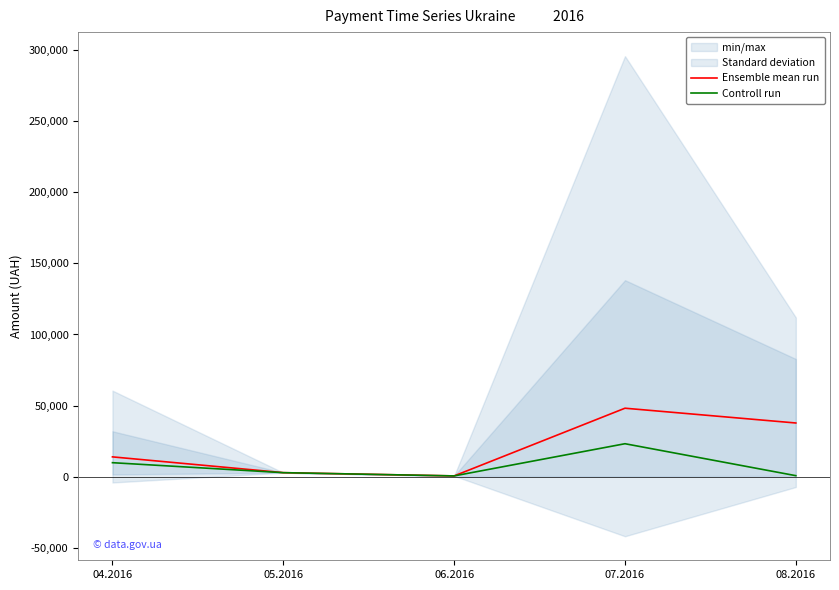

What is the highest value of the Ensemble mean run series?

48183.6